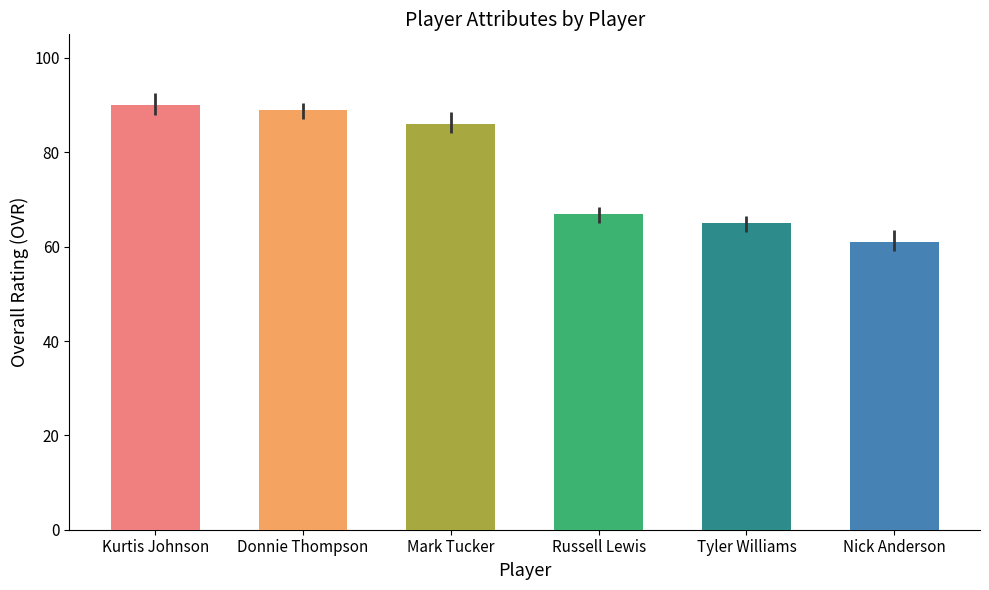

What is the change in value from Kurtis Johnson to Mark Tucker?

-4